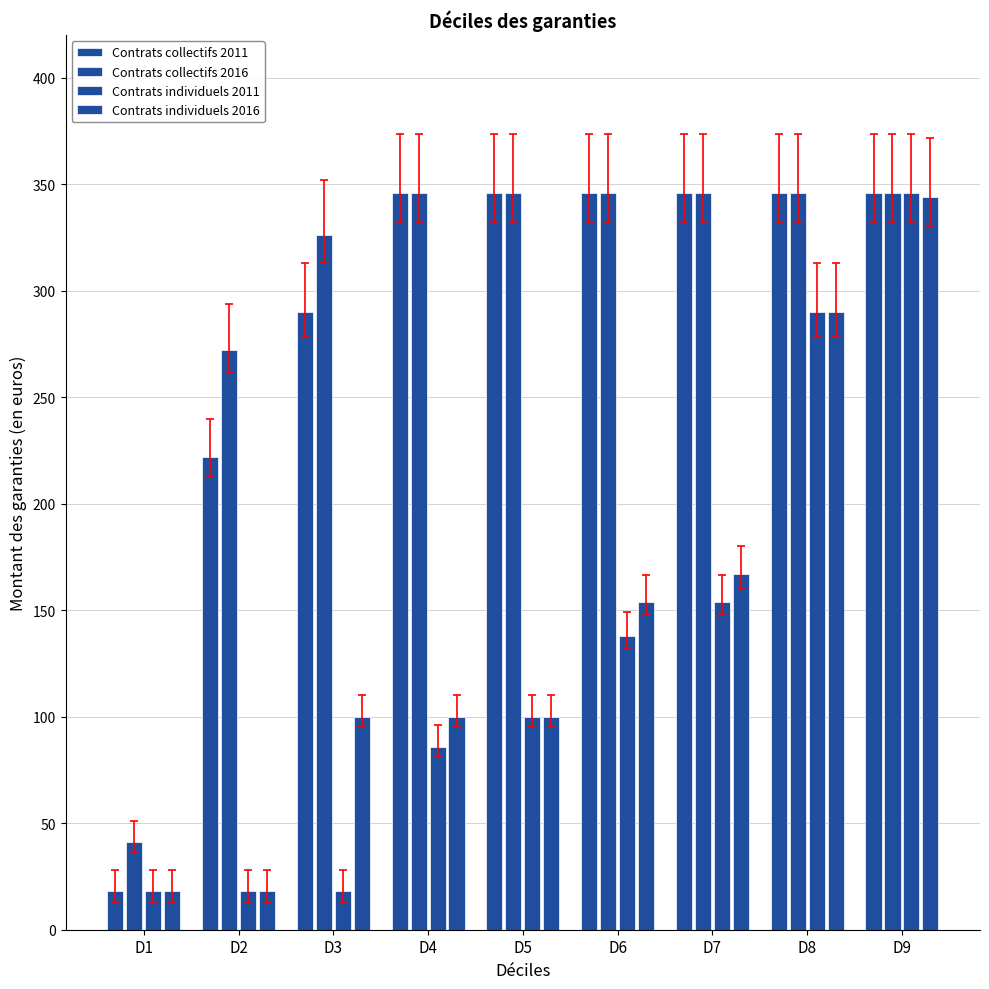

What is the value of the Contrats individuels 2011 bar at the 6th from the left?

138